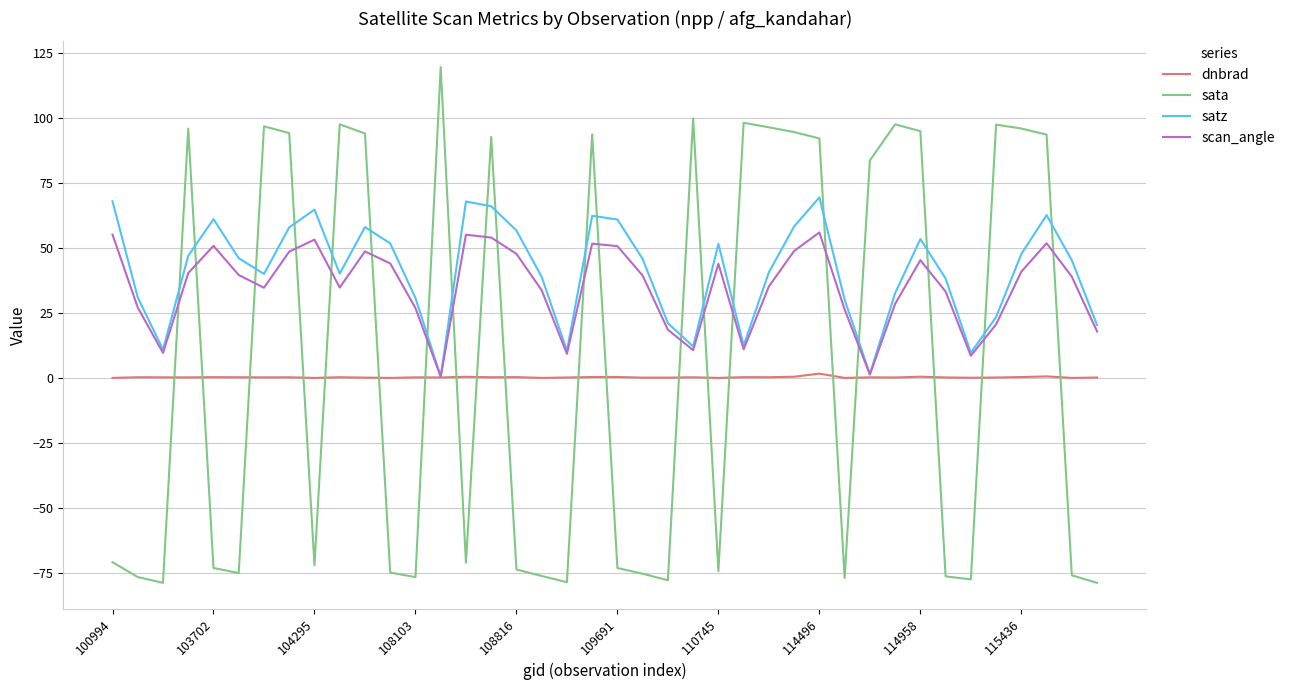

At how many categories does at least one series exceed 108?

1